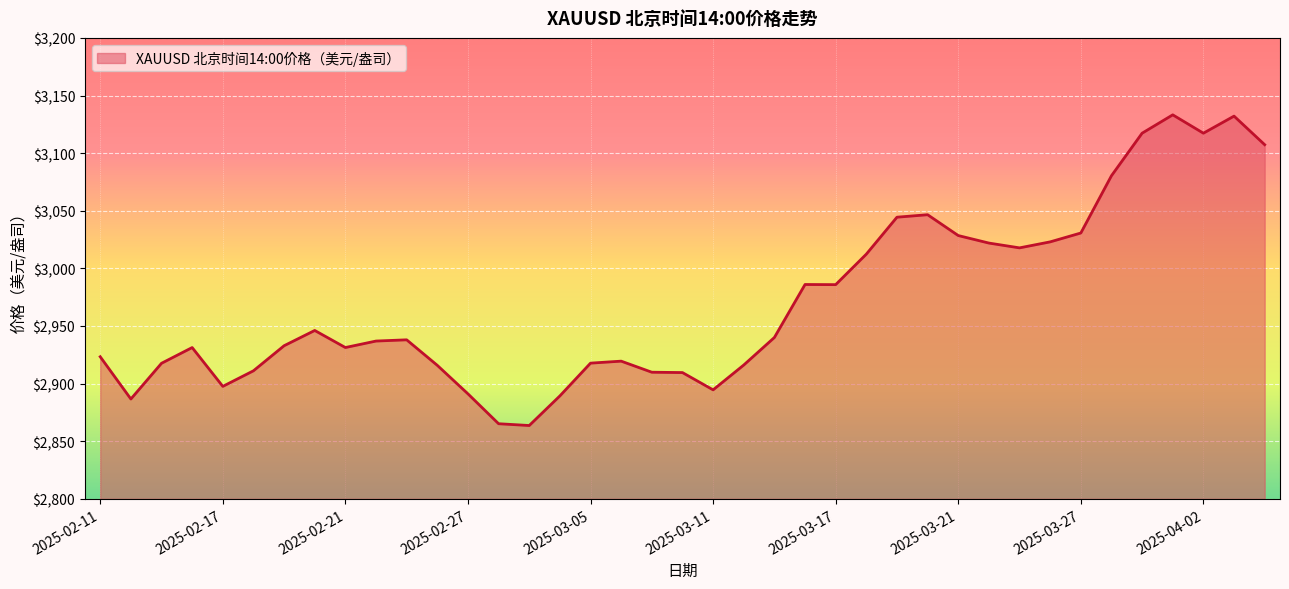

What is the difference between the maximum and minimum values?

269.6